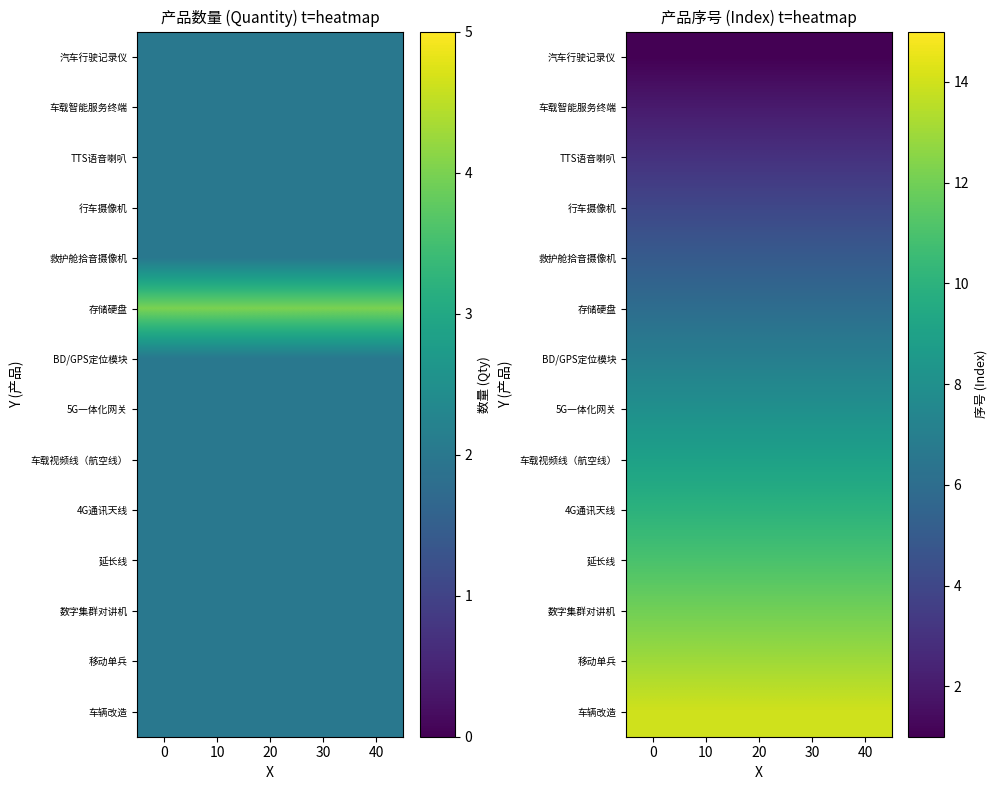

The value of 5G一体化网关 at 10 is 8. True or false?

True